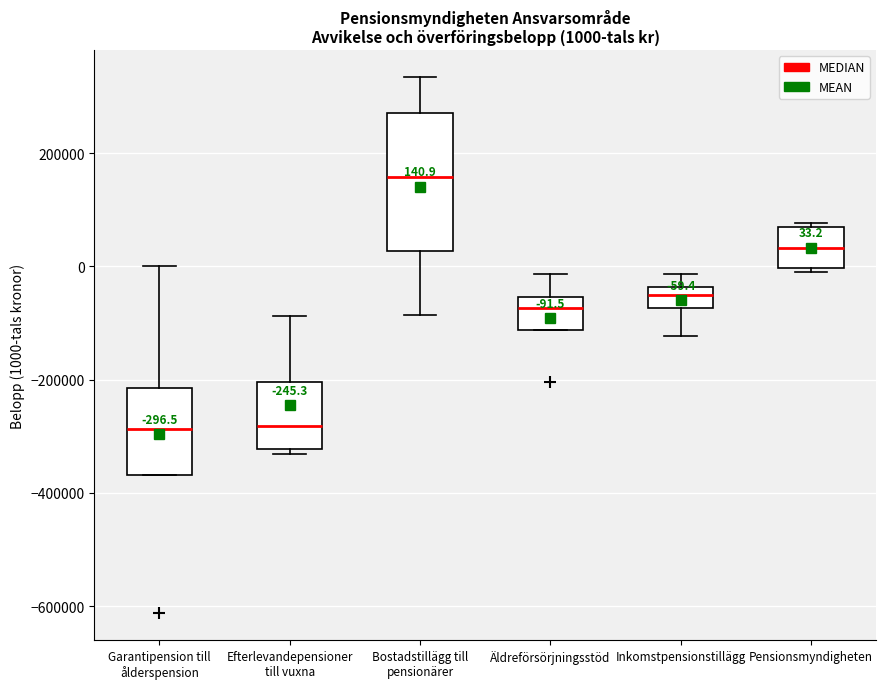

Which box's median line is the highest?

Bostadstillägg till pensionärer